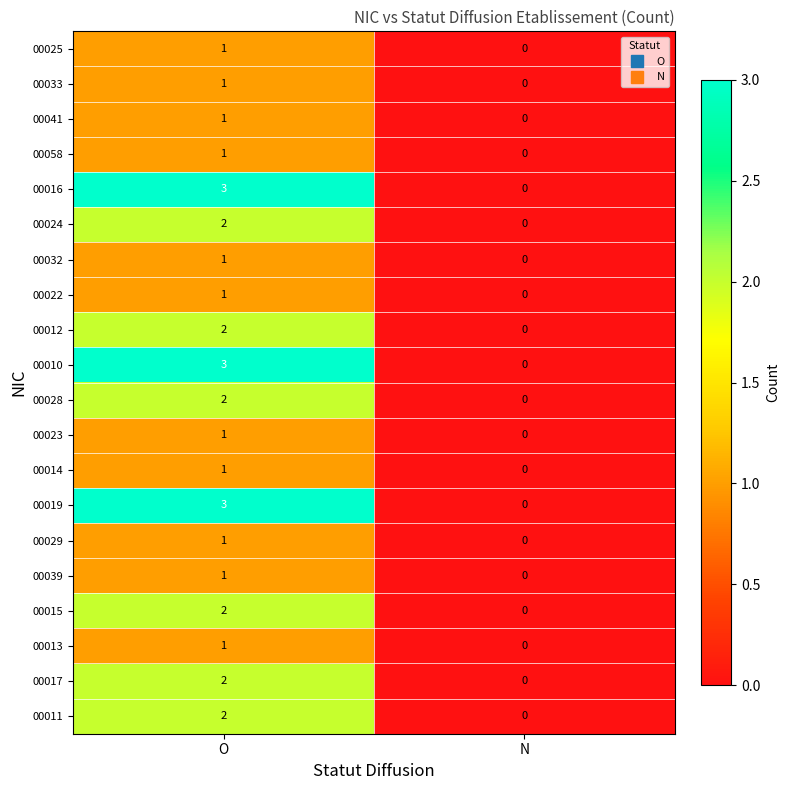

The value of 00022 at N is 0. True or false?

True